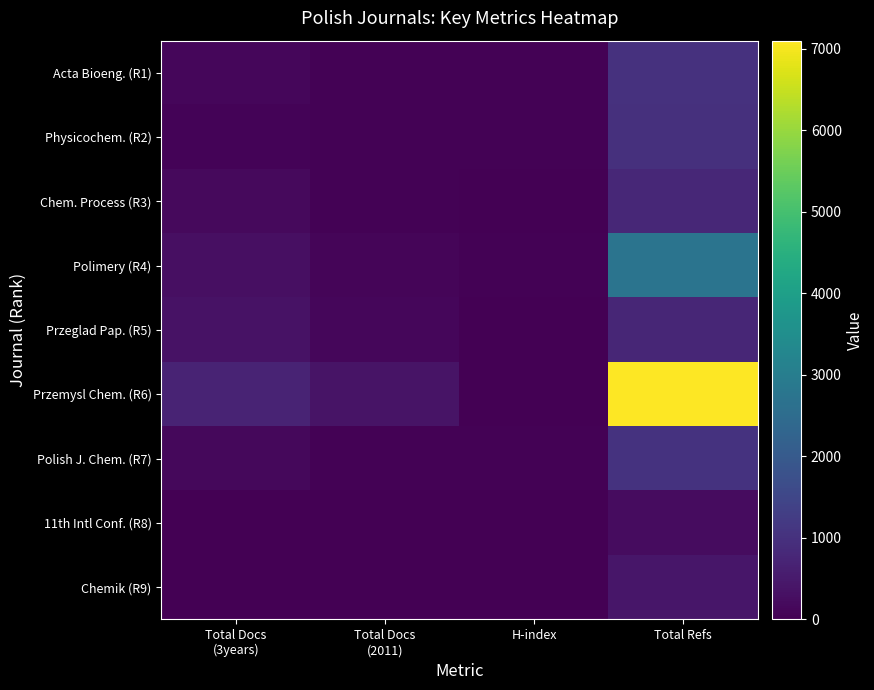

Reading left to right, list all the values displayed in this chart.

Acta Bioeng. (R1): Total Docs
(3years)=118	Total Docs
(2011)=43	H-index=33	Total Refs=1007
Physicochem. (R2): Total Docs
(3years)=68	Total Docs
(2011)=52	H-index=30	Total Refs=975
Chem. Process (R3): Total Docs
(3years)=186	Total Docs
(2011)=37	H-index=24	Total Refs=789
Polimery (R4): Total Docs
(3years)=305	Total Docs
(2011)=100	H-index=34	Total Refs=2723
Przeglad Pap. (R5): Total Docs
(3years)=347	Total Docs
(2011)=113	H-index=9	Total Refs=751
Przemysl Chem. (R6): Total Docs
(3years)=705	Total Docs
(2011)=380	H-index=22	Total Refs=7099
Polish J. Chem. (R7): Total Docs
(3years)=145	Total Docs
(2011)=55	H-index=30	Total Refs=1050
11th Intl Conf. (R8): Total Docs
(3years)=7	Total Docs
(2011)=0	H-index=5	Total Refs=229
Chemik (R9): Total Docs
(3years)=0	Total Docs
(2011)=23	H-index=18	Total Refs=421